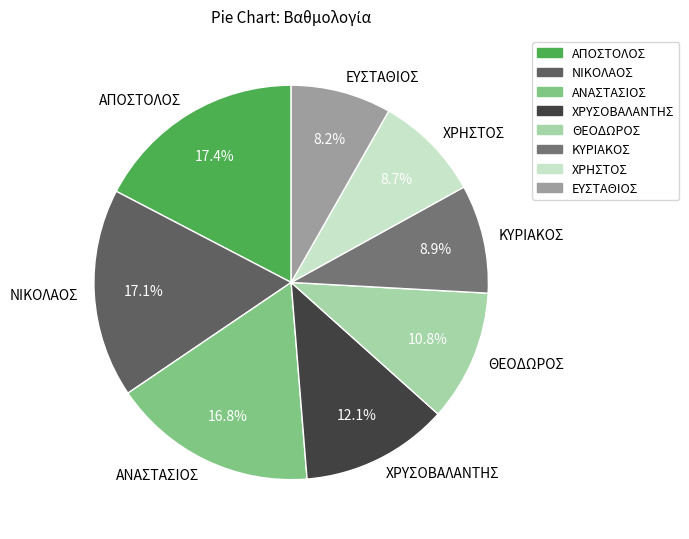

Combined, do ΧΡΥΣΟΒΑΛΑΝΤΗΣ and ΧΡΗΣΤΟΣ account for over 50%?

No